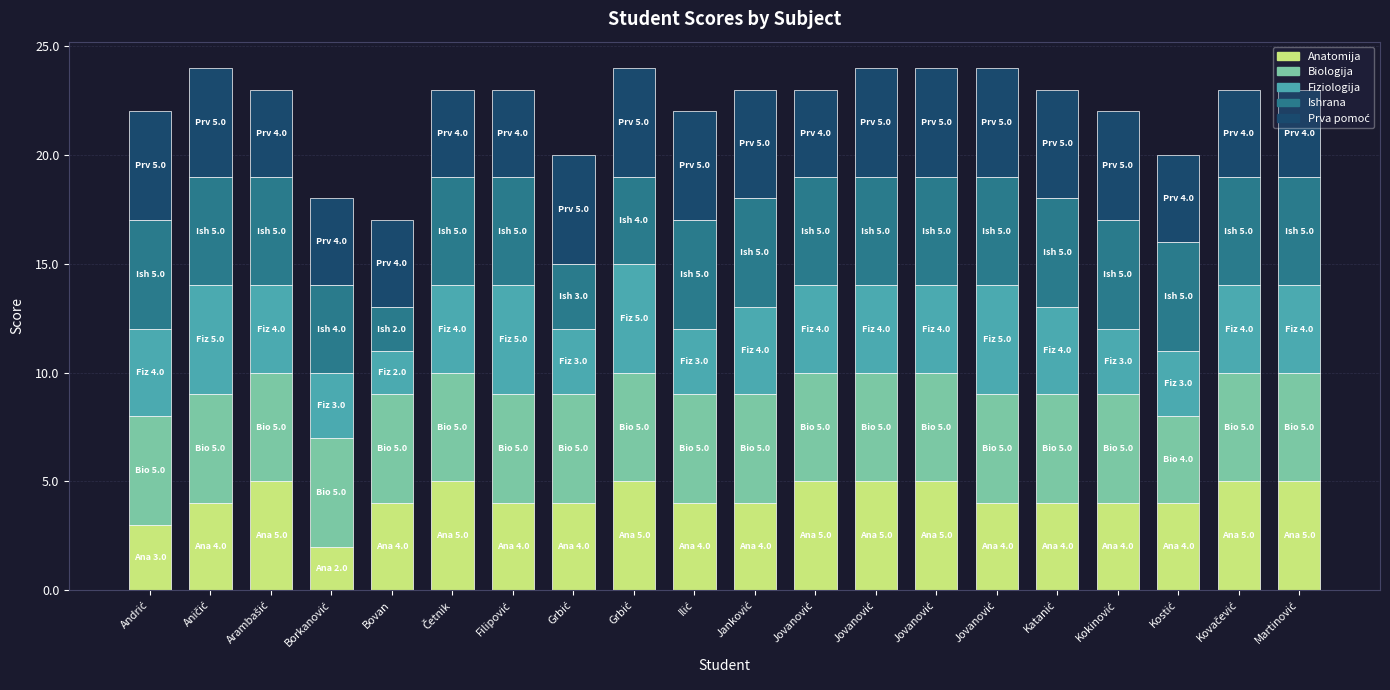

Are the bars grouped side by side (vs. stacked)?

No